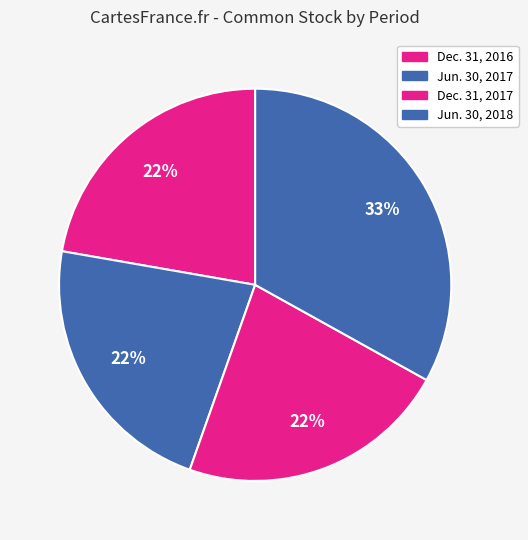

How many segments does this pie chart have?

4